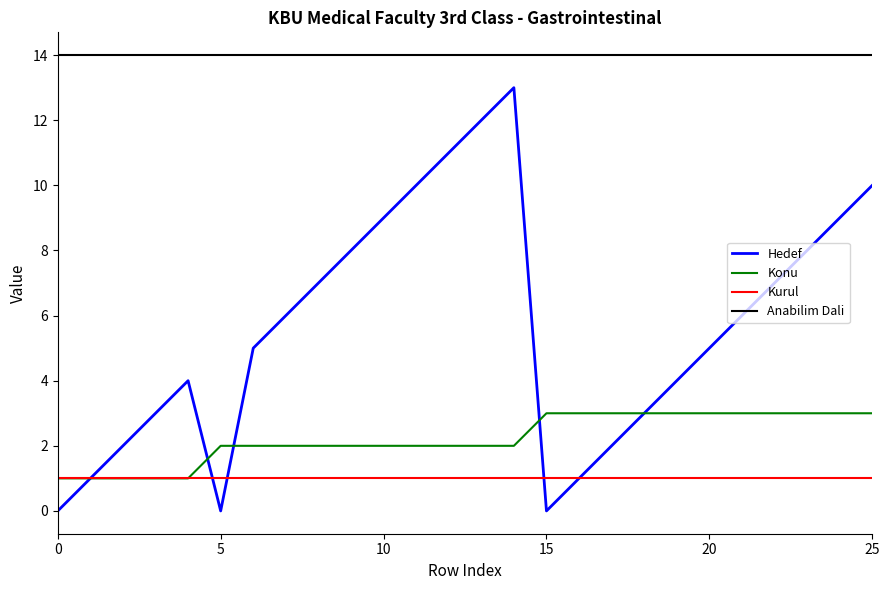

Does the chart have visible grid lines?

No